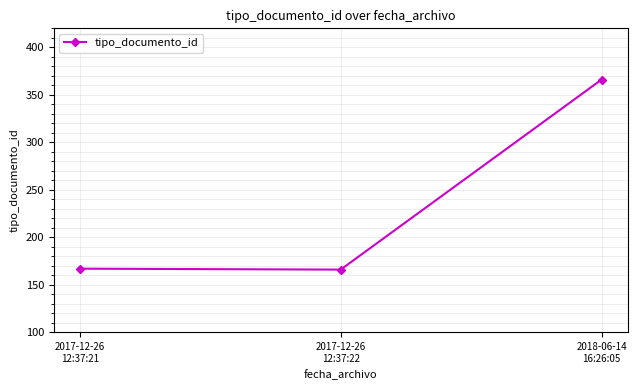

What is the difference between the maximum and second lowest values?

199